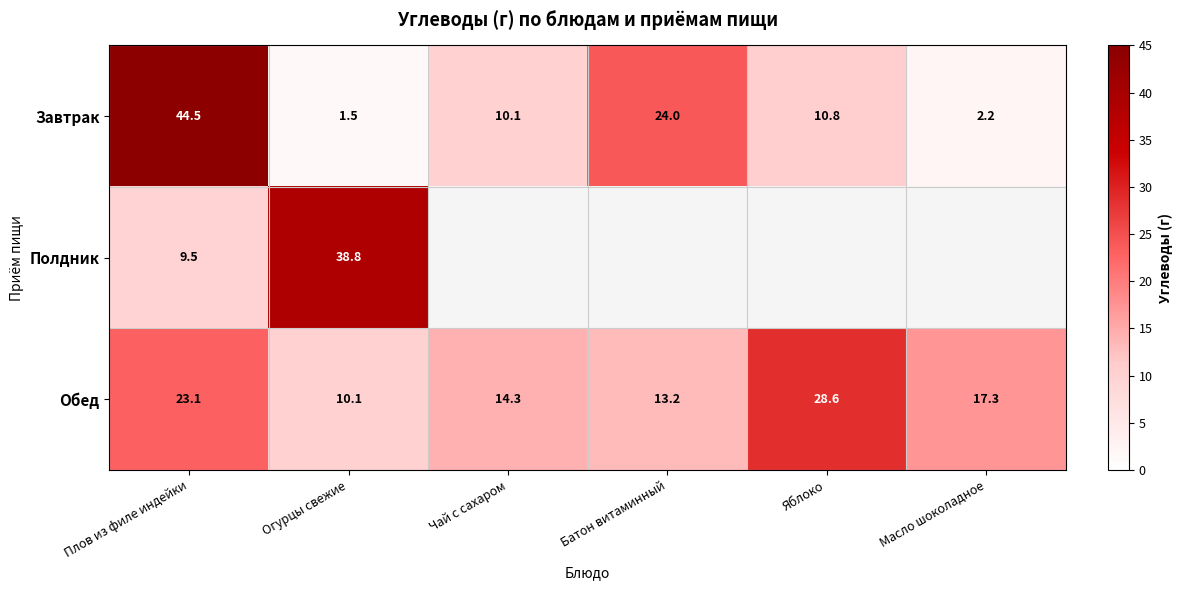

What is the highest value of the Обед series?

28.6